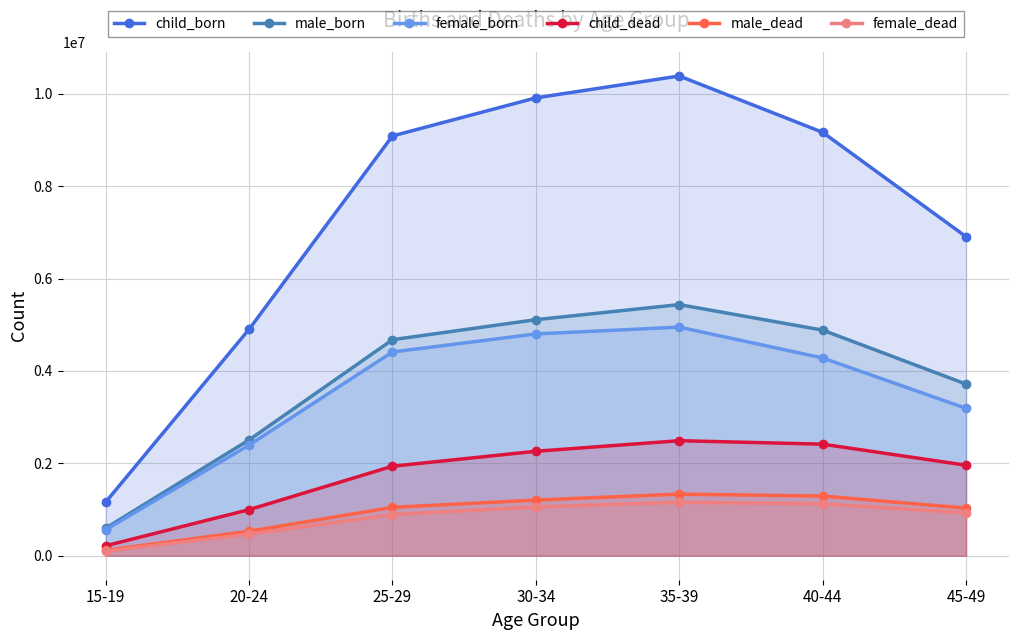

How many data points in child_dead are above 1959544?

3